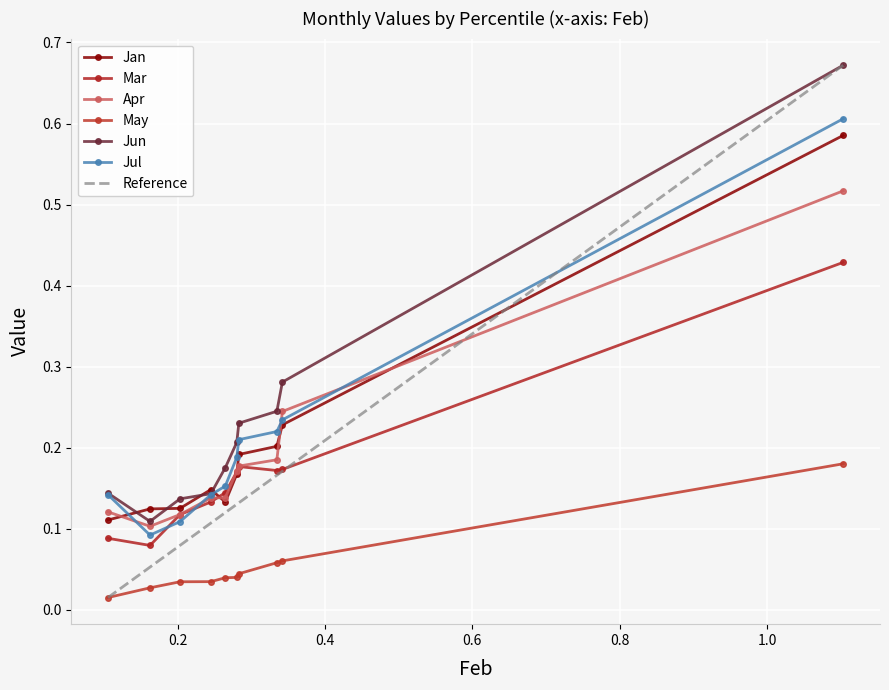

What is the sum of all Jan values?

2.0